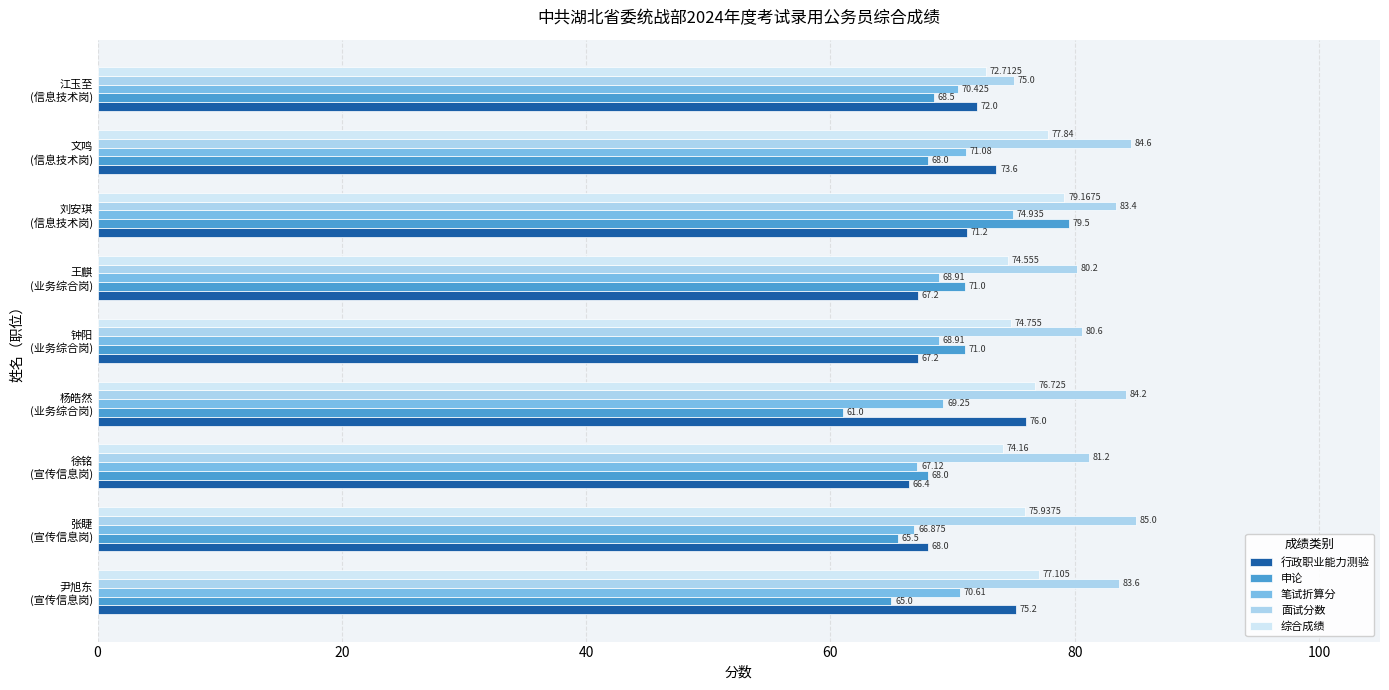

What is the sum of all 综合成绩 values?

683.0